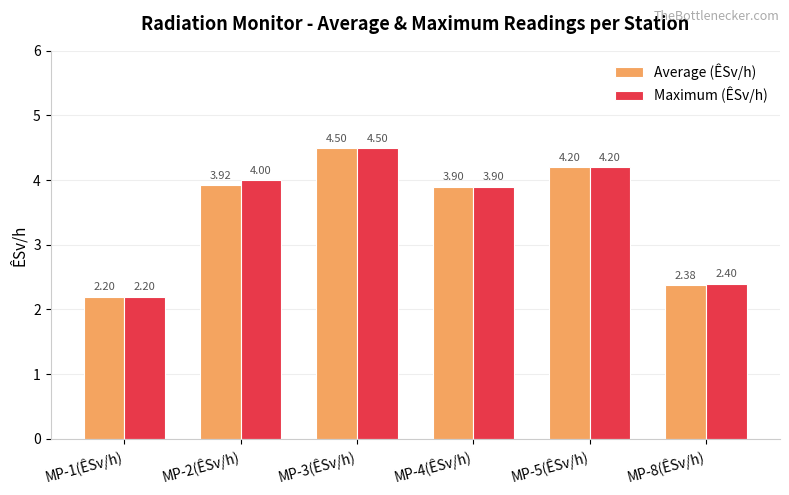

Between MP-5(ÊSv/h) and MP-8(ÊSv/h), which series saw the biggest shift?

Average (ÊSv/h)